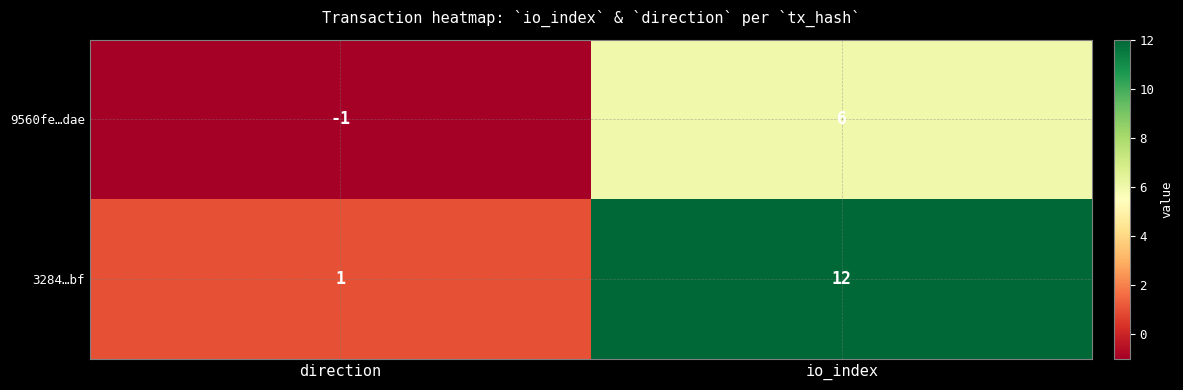

Between direction and io_index, which series saw the biggest shift?

3284…bf